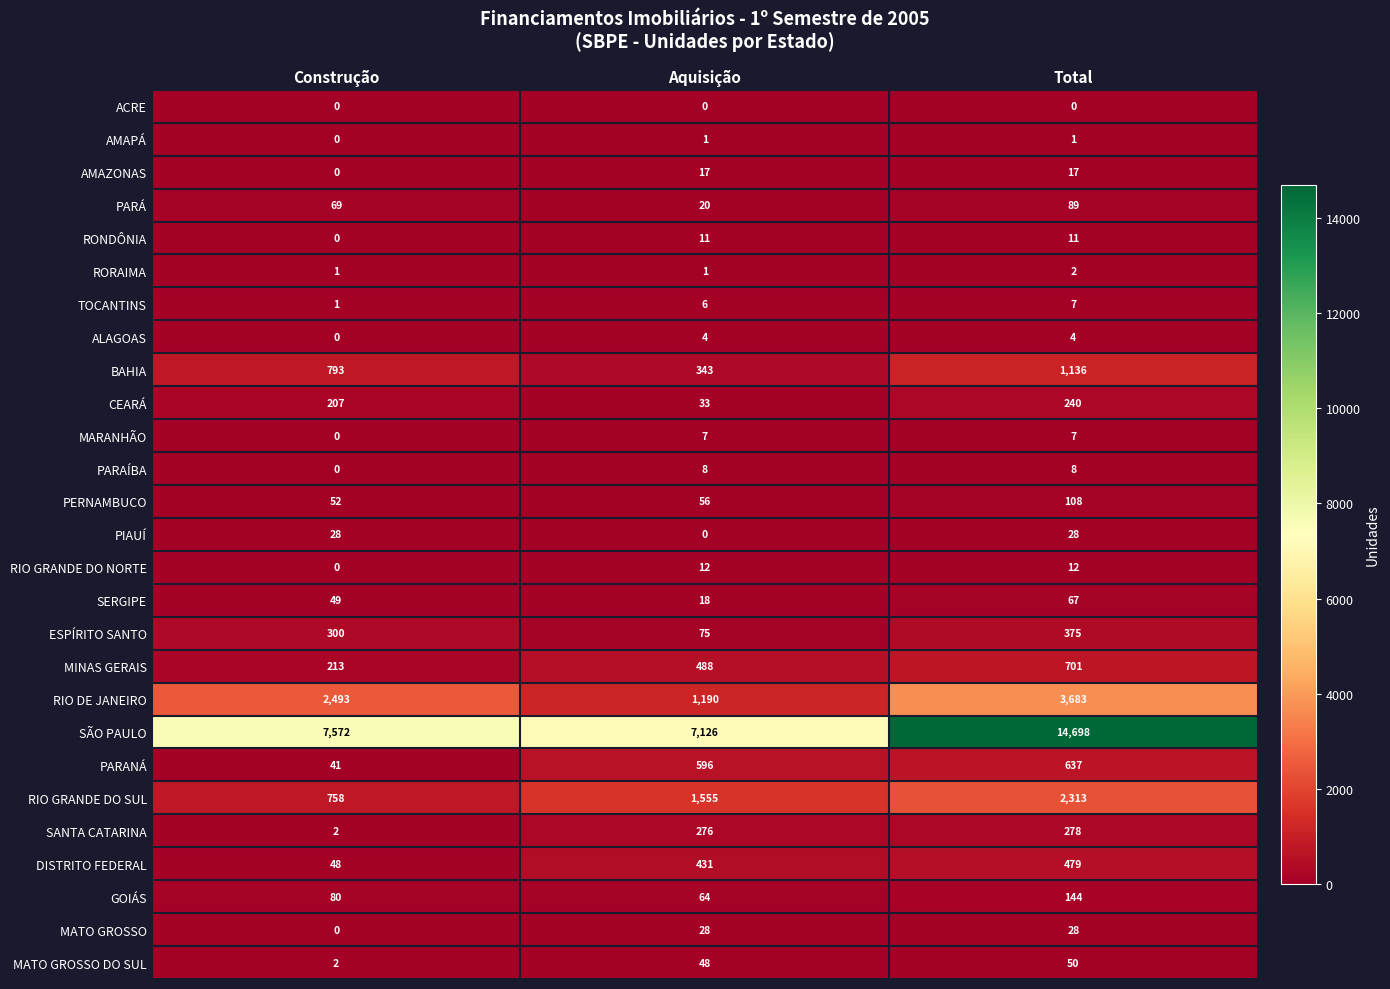

Count the PARAÍBA values in the range 0 to 8.

3